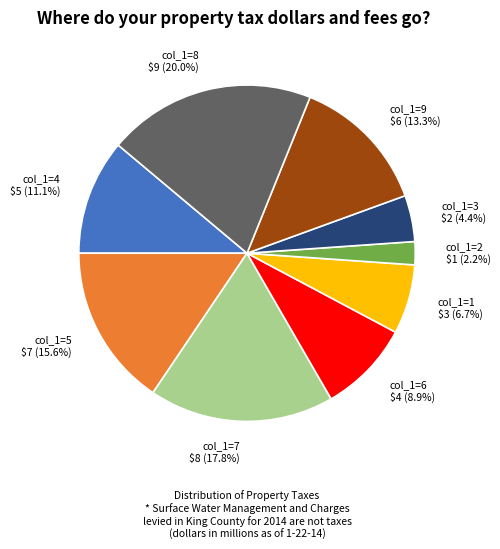

Does any single category account for the majority?

No